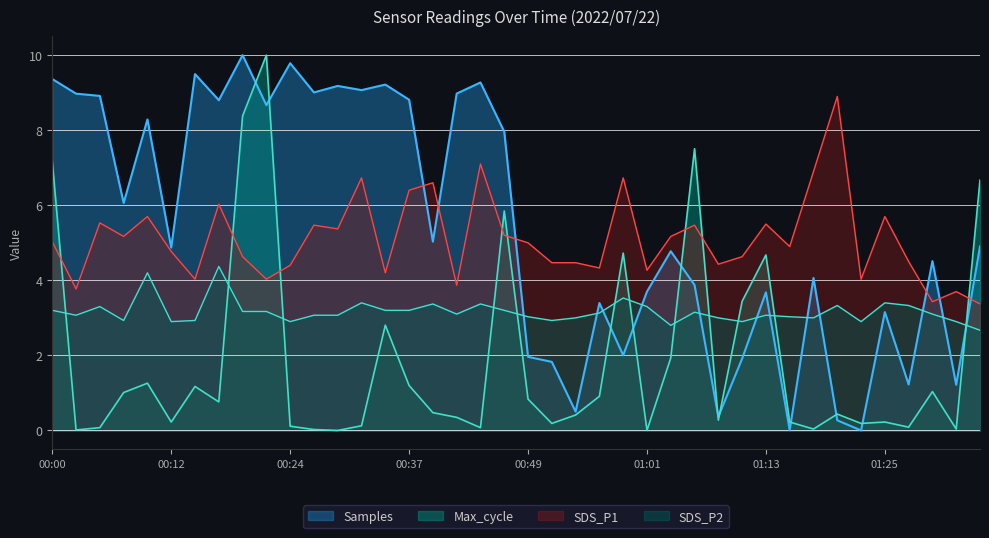

Is it true that SDS_P2 equals 3.0 at 2022/07/22 01:18?

True